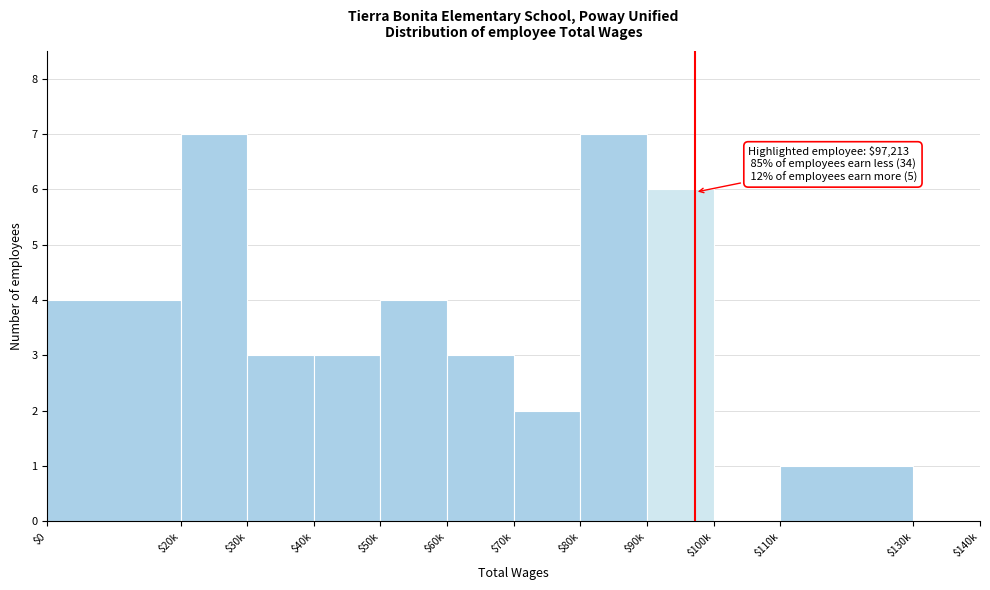

The chart shows a value of 1 at $30k. True or false?

False